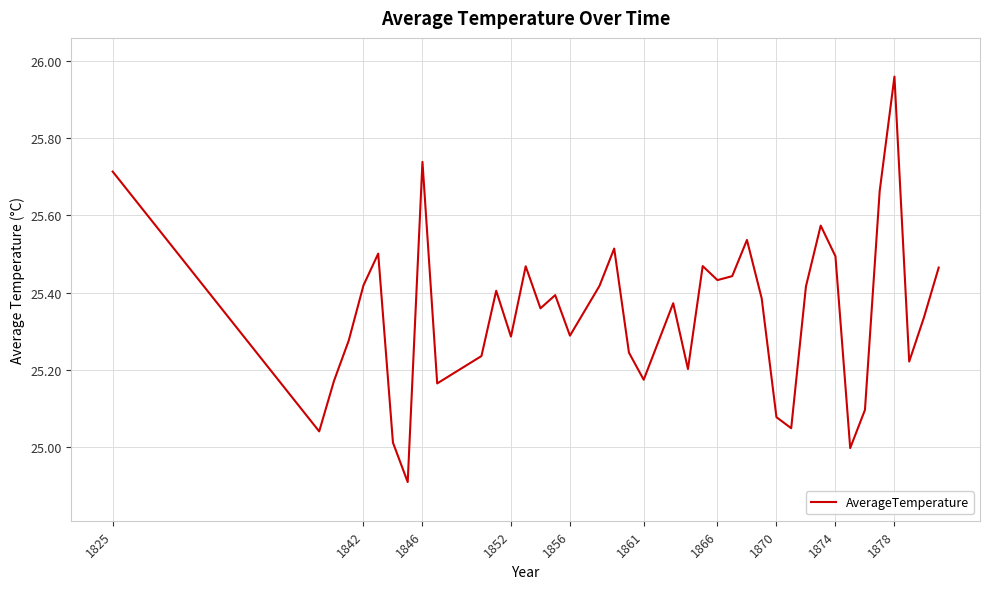

What is the difference between the maximum and minimum values?

1.0